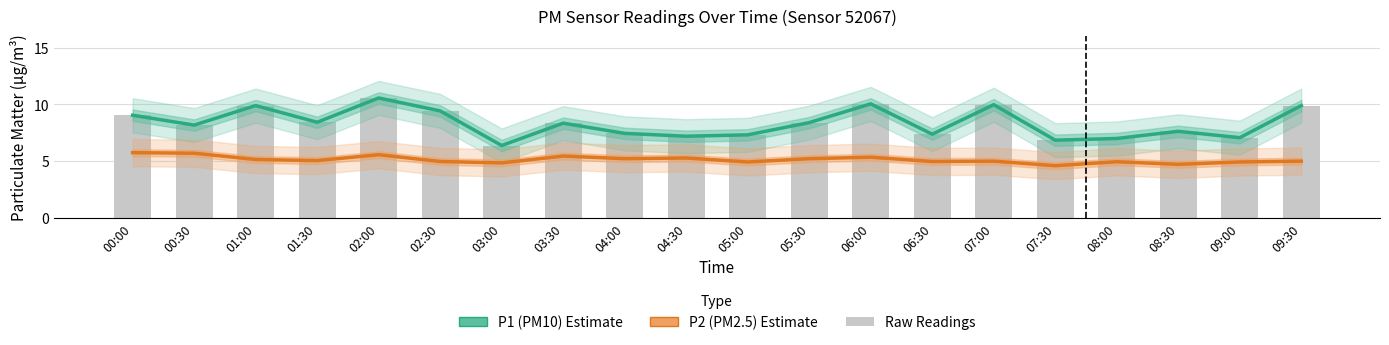

How many data points in P1 (PM10) are less than 8?

9